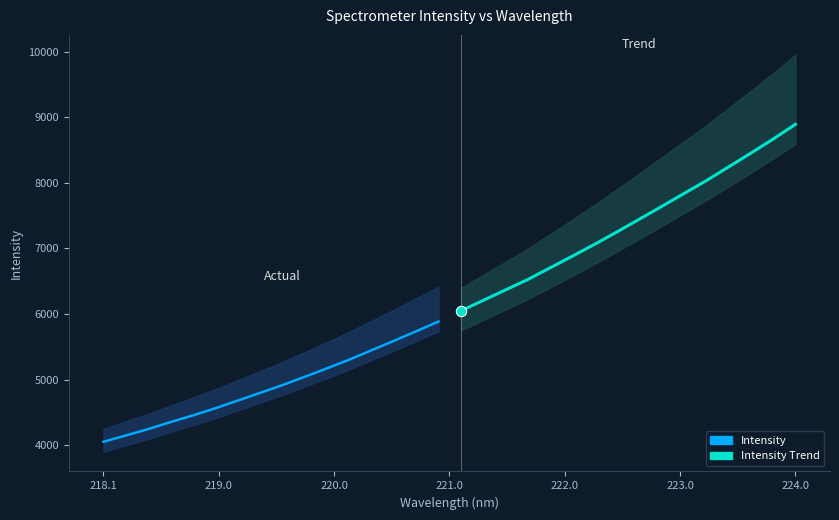

Which series has the largest total across all categories?

Intensity Trend